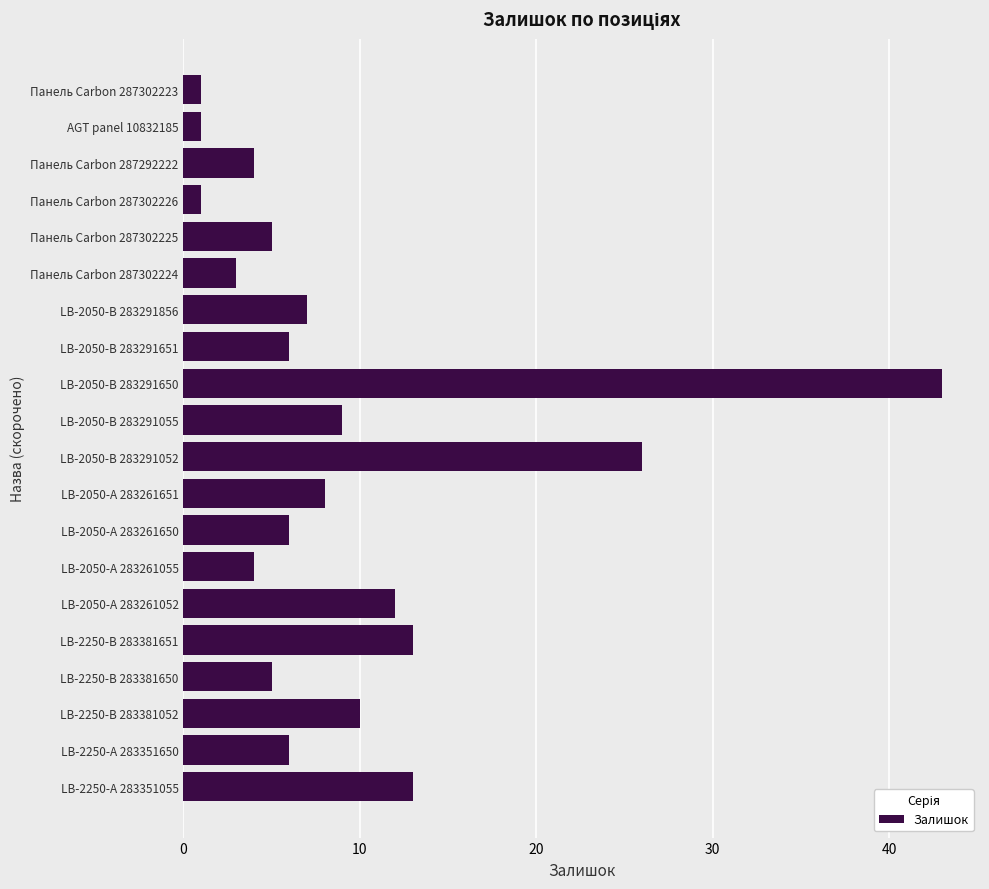

Is it true that the value at Панель Carbon 287302226 is 1?

True